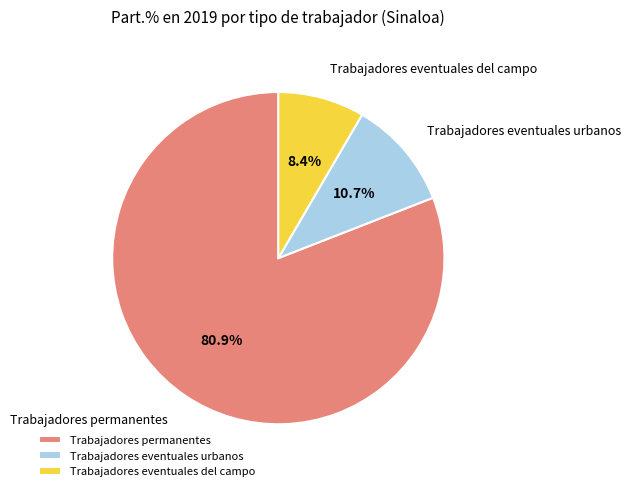

What is the majority slice?

Trabajadores permanentes